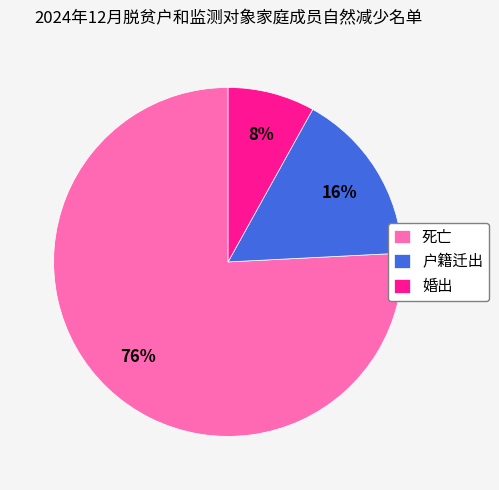

How many segments does this pie chart have?

3